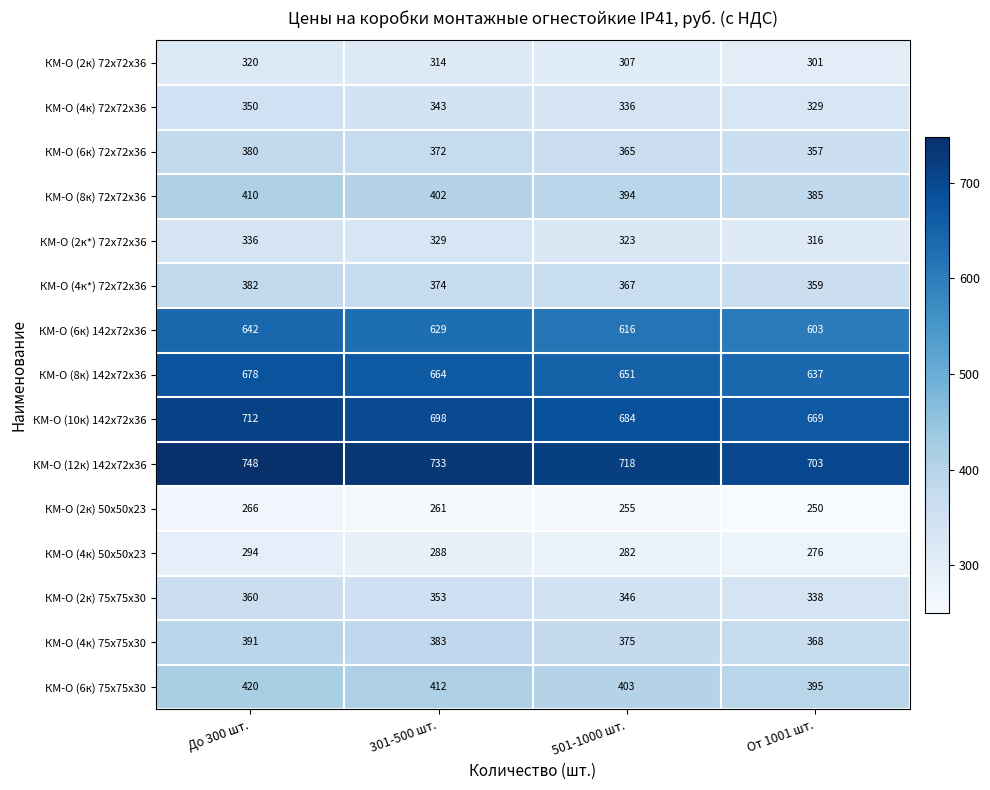

At which label does КМ-О (4к) 75х75х30 first exceed 383?

До 300 шт.